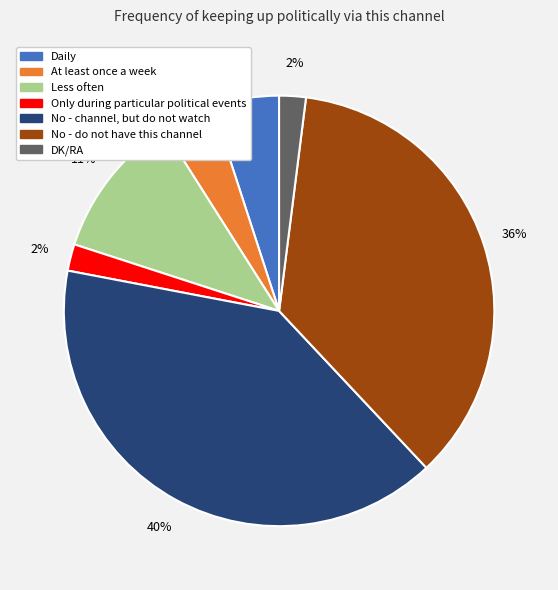

Count the number of slices in the pie.

7